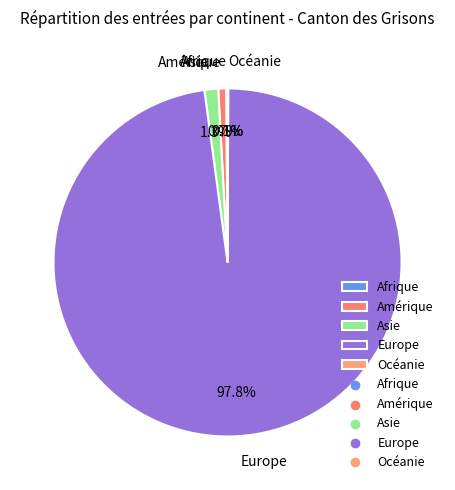

How much of the chart is everything except Amérique?

99.3%